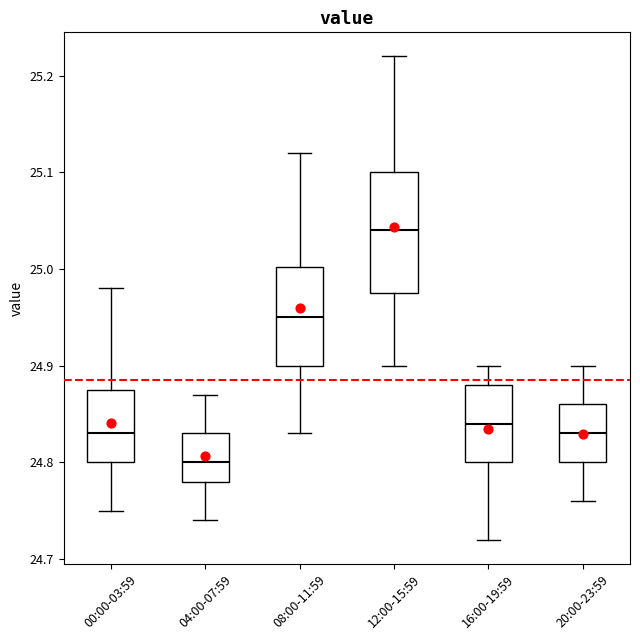

Comparing the boxes themselves (not the whiskers), which one is the tallest?

12:00-15:59